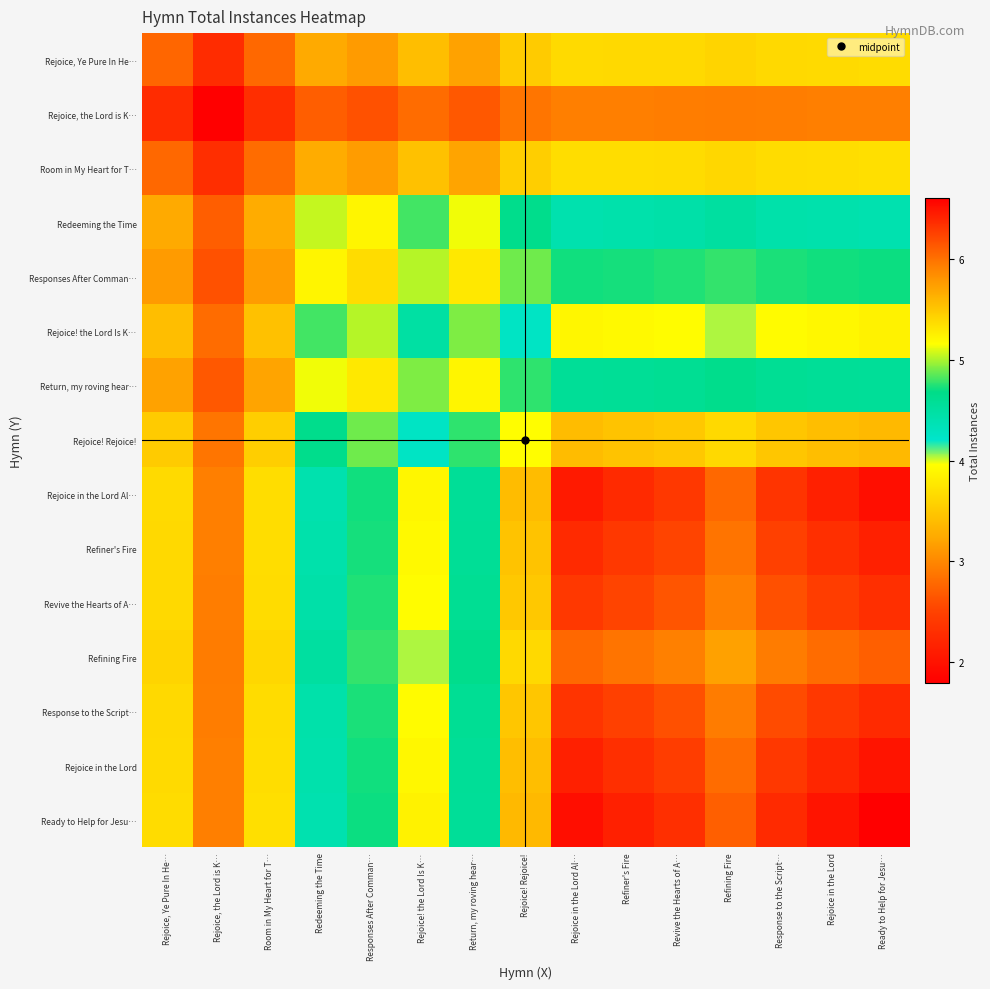

Which category has the lowest value across all series?

Ready to Help for Jesu…